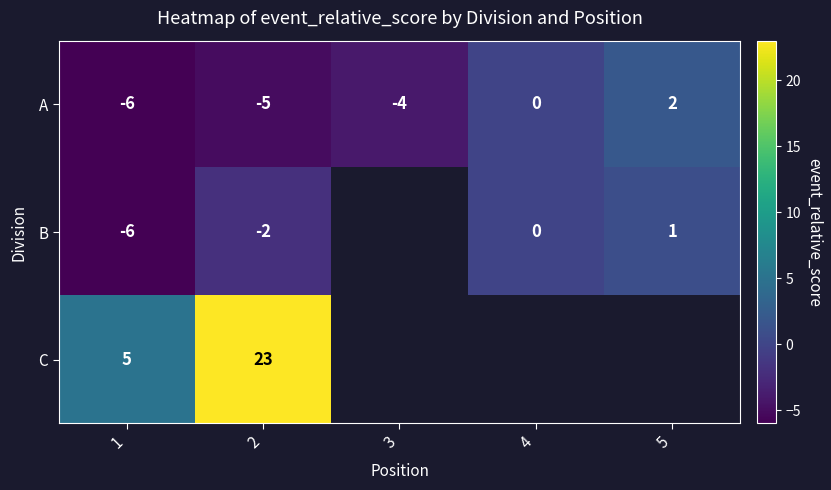

What is the difference between the C values at 1 and 2?

18